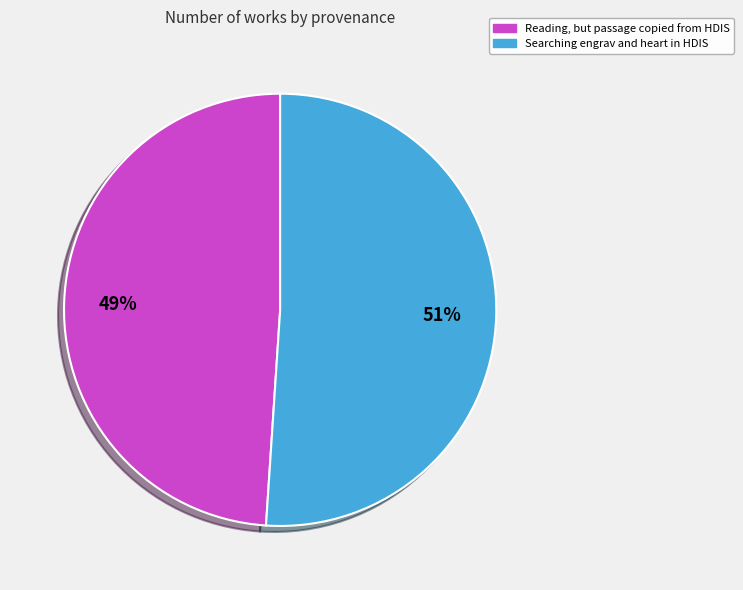

To the nearest percent, what is the combined percentage of Searching engrav and heart in HDIS and Reading, but passage copied from HDIS?

100%